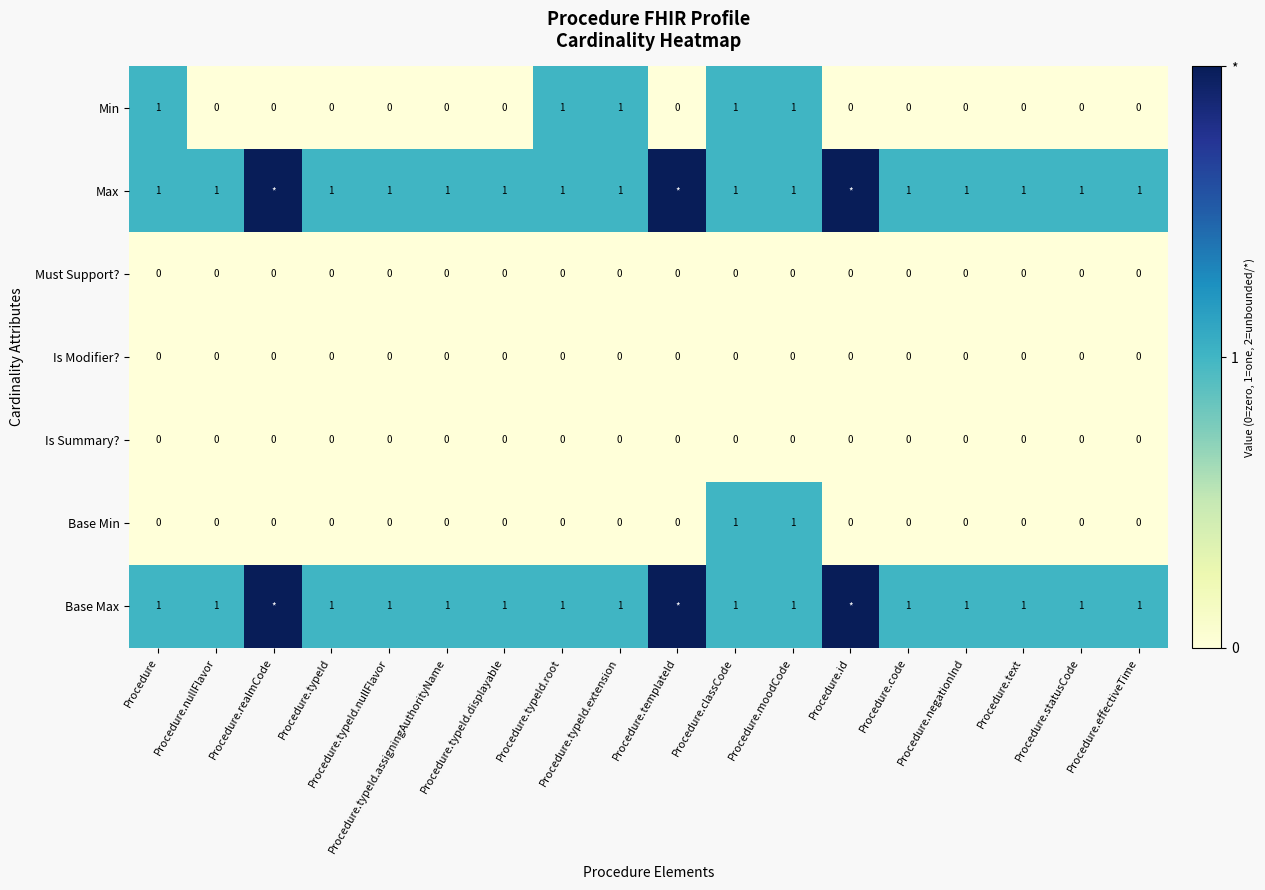

What is the sum of all Min values?

5